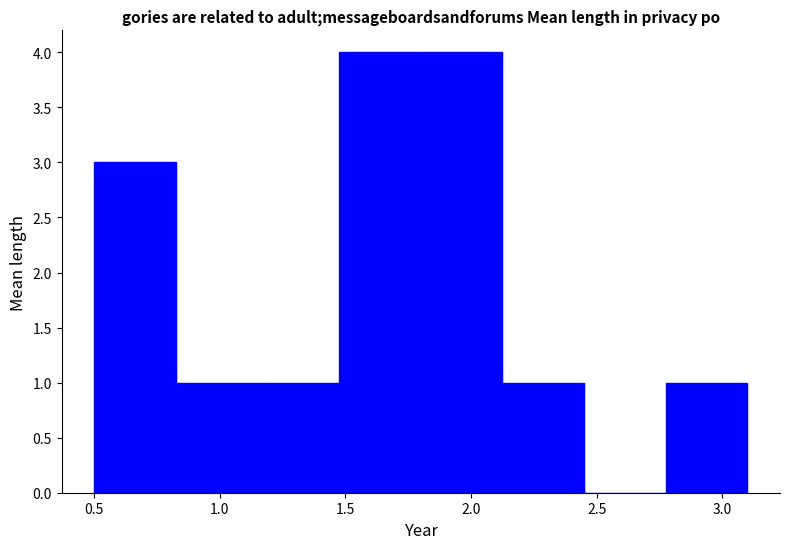

What is the height of the bar covering 1.150 to 1.475 on the x-axis? Neither the bar edges nor the heights are printed on the chart, so give them approximately, as read against the axes.

1